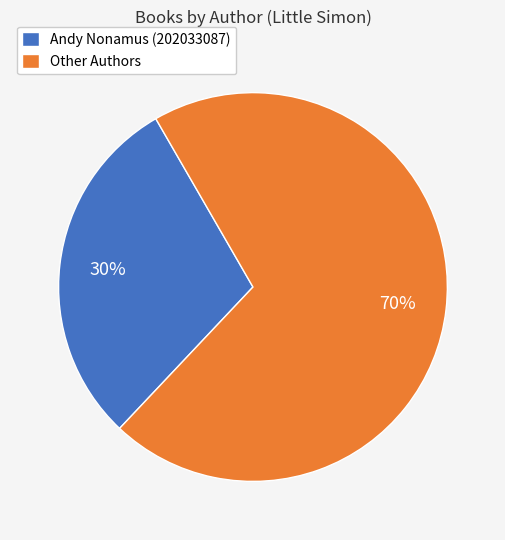

Between Andy Nonamus (202033087) and Other Authors, which is larger?

Other Authors